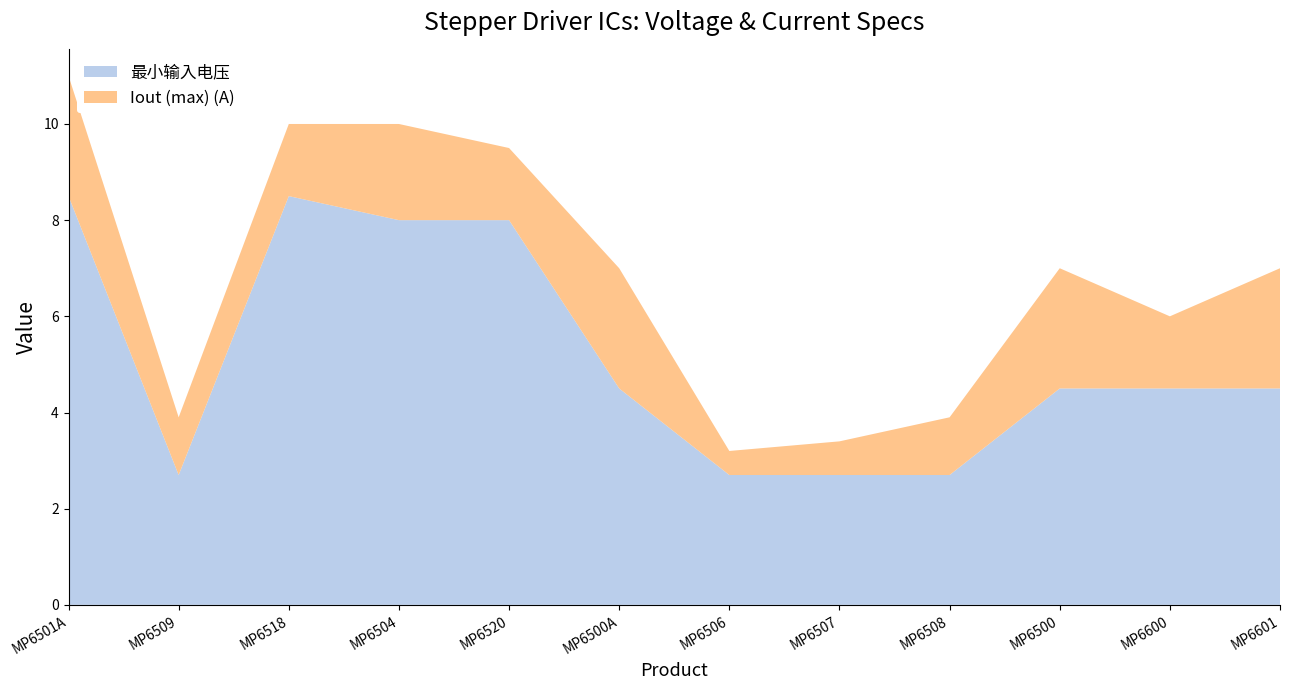

Reading left to right, transcribe all the data shown in this chart.

Iout (max) (A): 2.5	1.2	1.5	2.0	1.5	2.5	0.5	0.7	1.2	2.5	1.5	2.5
最小输入电压: 8.5	2.7	8.5	8.0	8.0	4.5	2.7	2.7	2.7	4.5	4.5	4.5